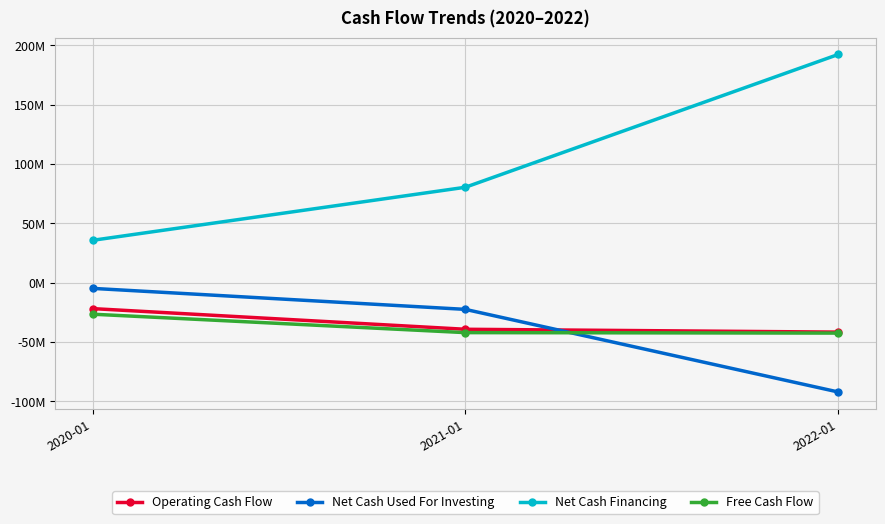

List the series in order of their peak value, highest first.

Net Cash Financing, Net Cash Used For Investing, Operating Cash Flow, Free Cash Flow